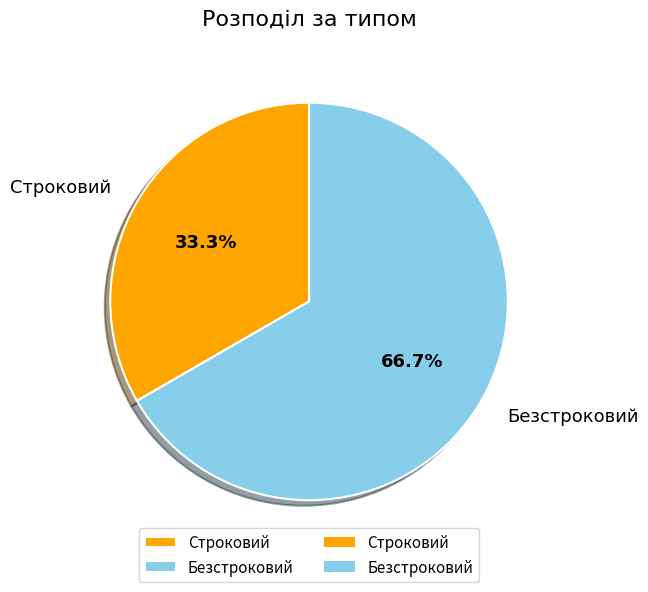

What is the total percentage of Безстроковий and Строковий?

100.0%